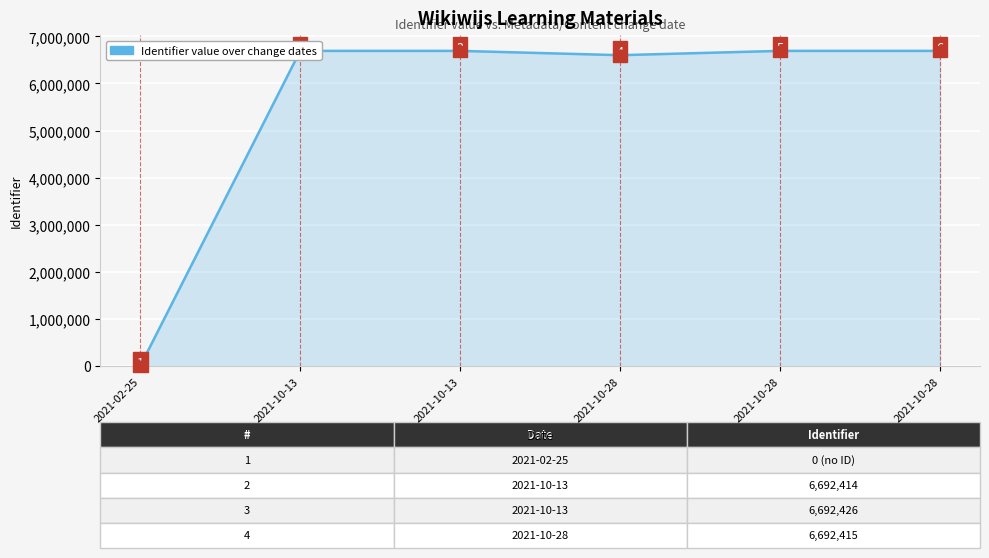

Between 2021-02-25 and 2021-10-28, which is larger?

2021-10-28